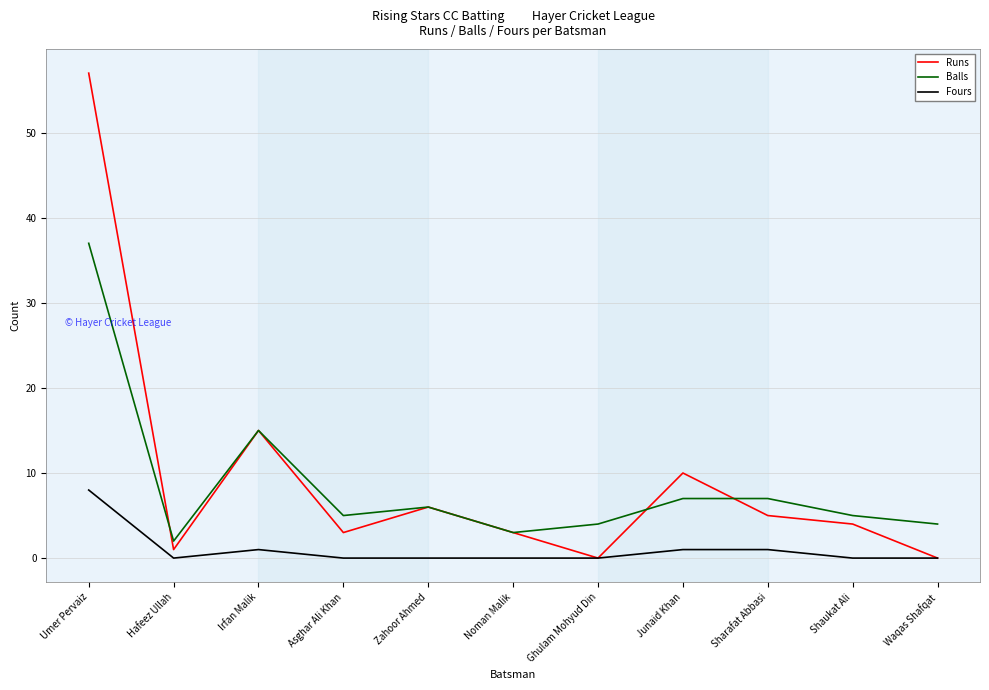

Which series changed the most between Ghulam Mohyud Din and Junaid Khan?

Runs